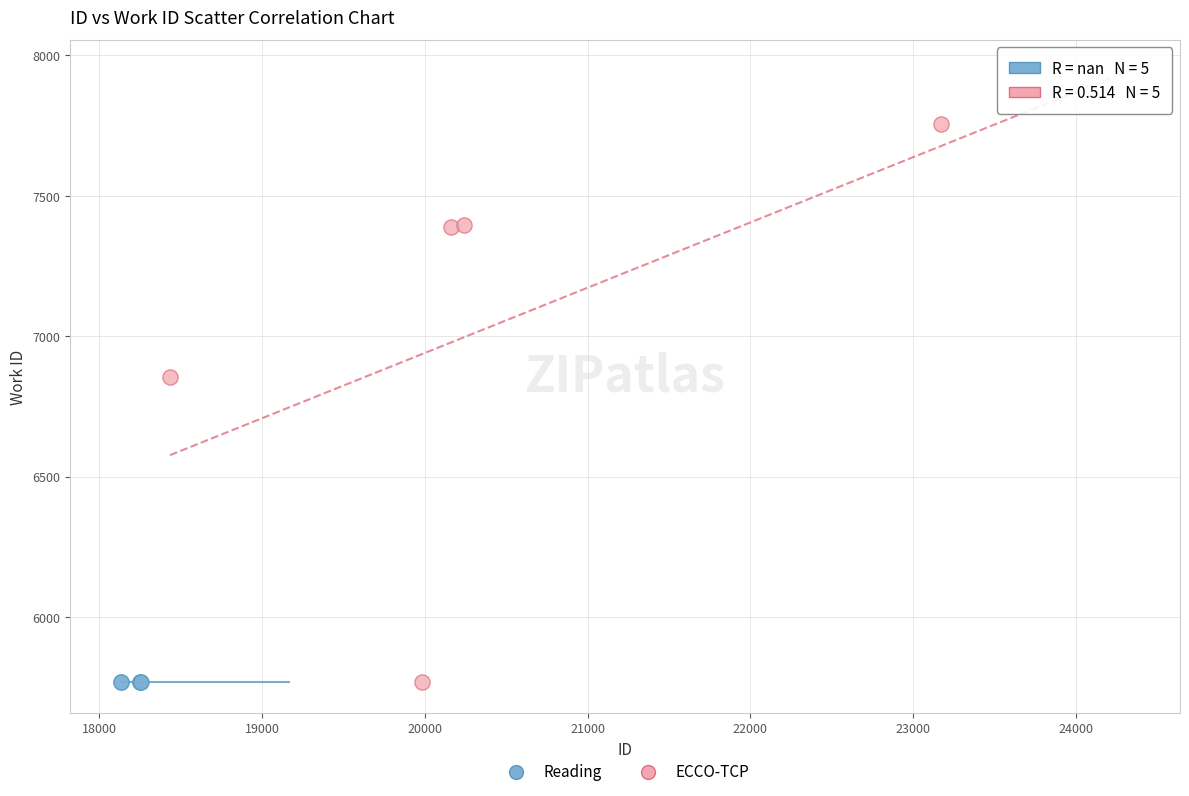

What are all the series names shown in the legend?

Reading, ECCO-TCP